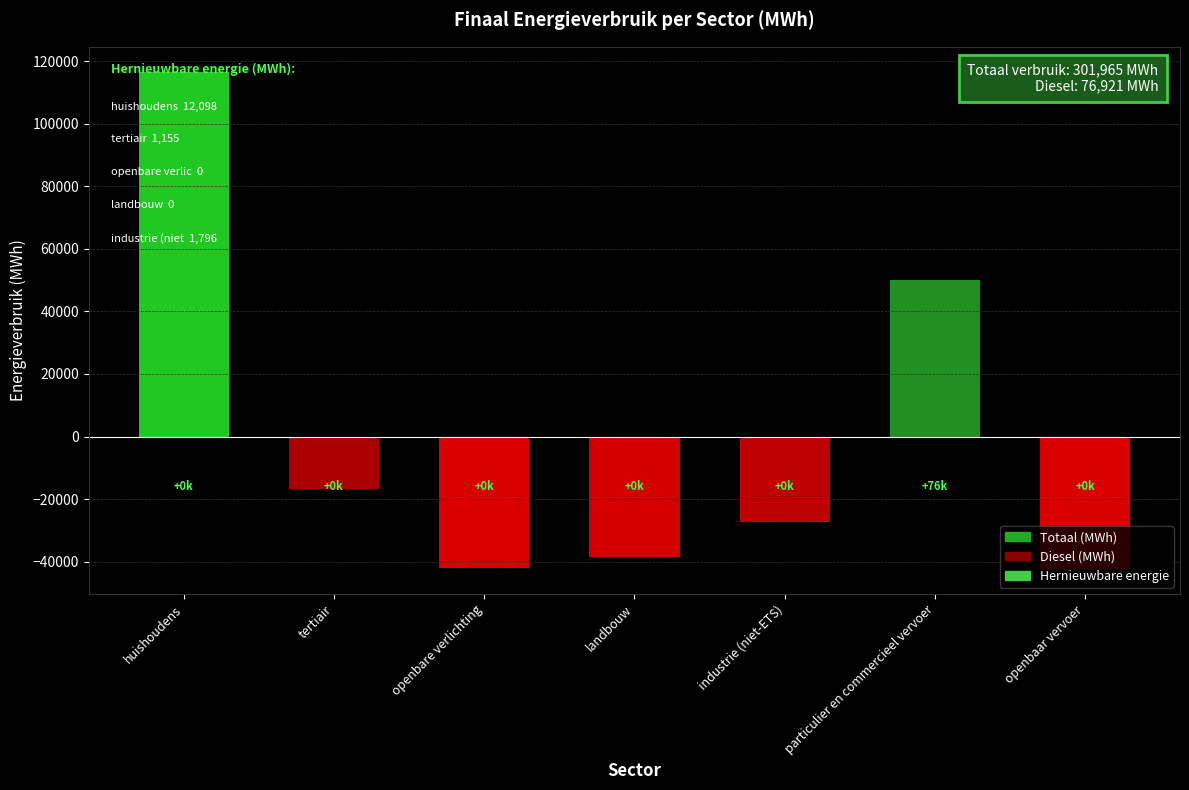

Where is the data nearest to the value 37131?

particulier en commercieel vervoer